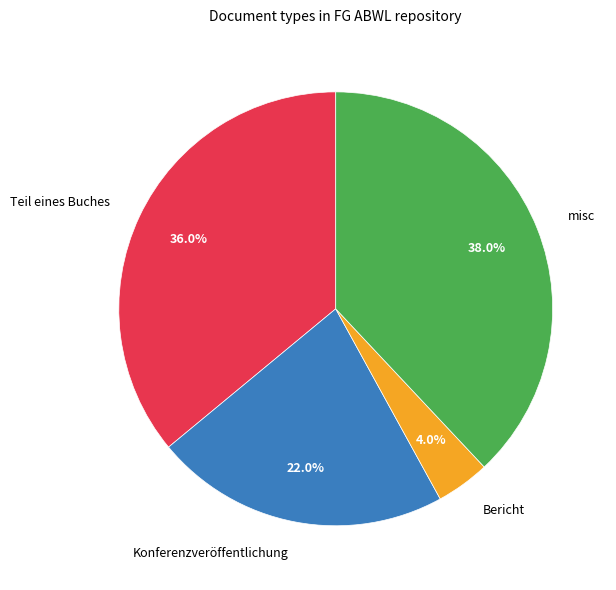

To the nearest percent, what is the combined percentage of Teil eines Buches and Konferenzveröffentlichung?

58%